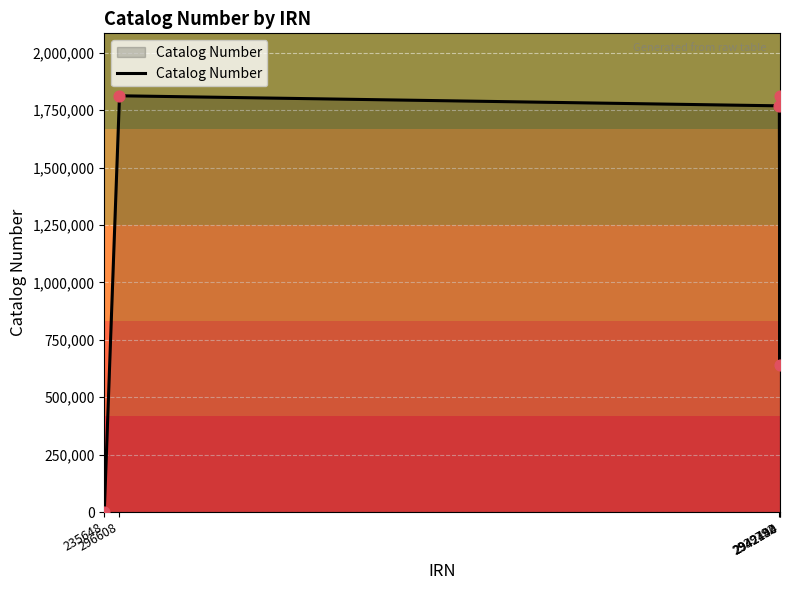

Between 296608 and 2939792, which is larger?

296608